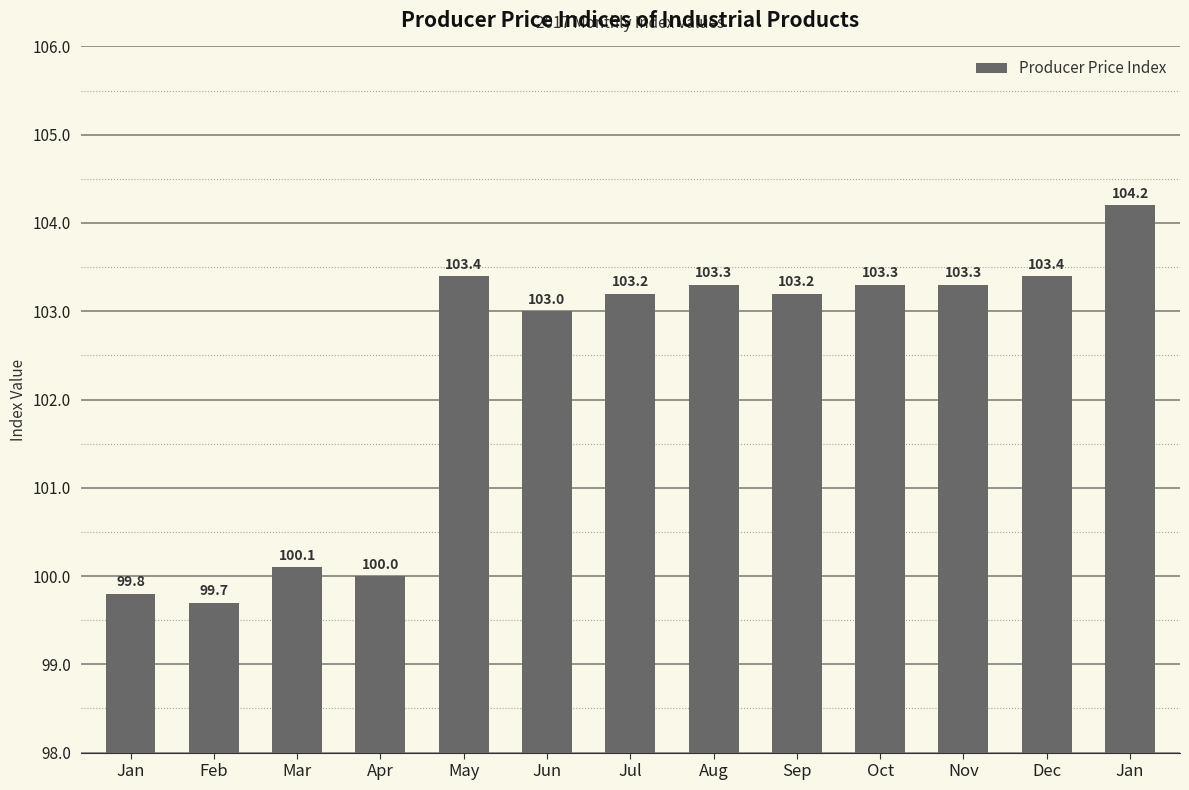

Rank the categories by value from highest to lowest.

Jan, May, Dec, Aug, Oct, Nov, Jul, Sep, Jun, Mar, Apr, Jan, Feb